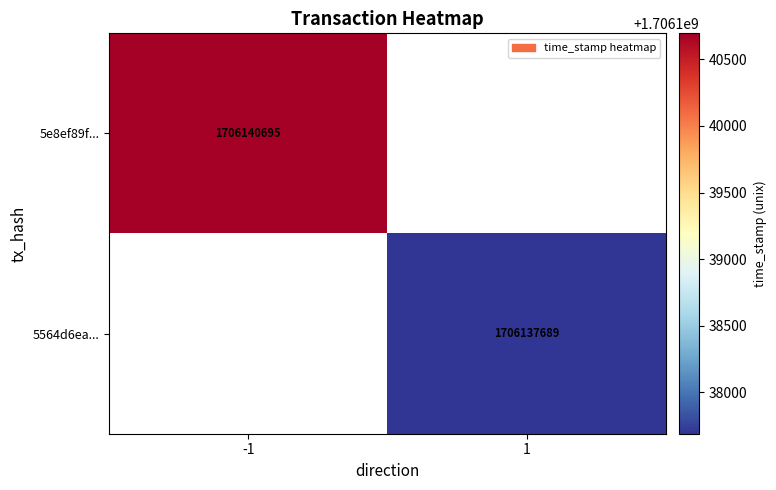

Which has a higher value, -1 or 1?

-1